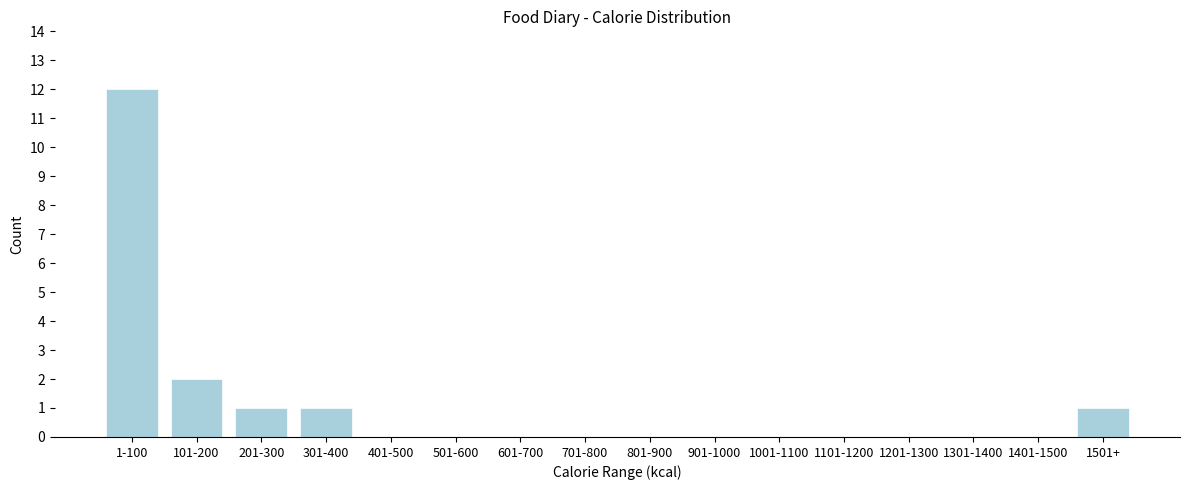

Reading left to right, what are all the values shown in this chart?

1-100=12	101-200=2	201-300=1	301-400=1	401-500=0	501-600=0	601-700=0	701-800=0	801-900=0	901-1000=0	1001-1100=0	1101-1200=0	1201-1300=0	1301-1400=0	1401-1500=0	1501+=1